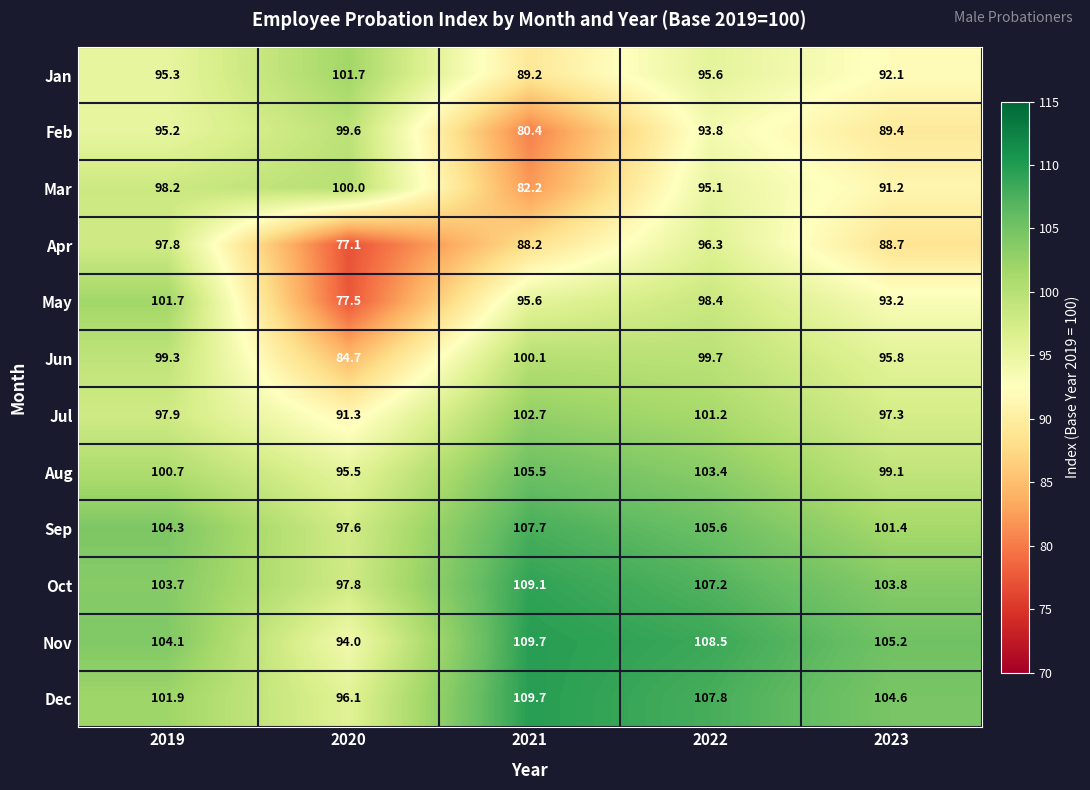

How many data points does each series have?

5